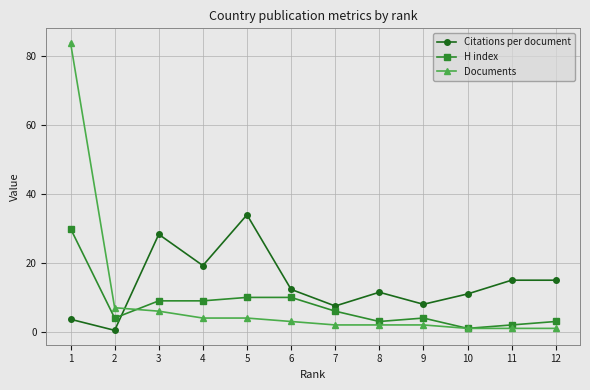

List the series in order of their peak value, highest first.

Documents, Citations per document, H index